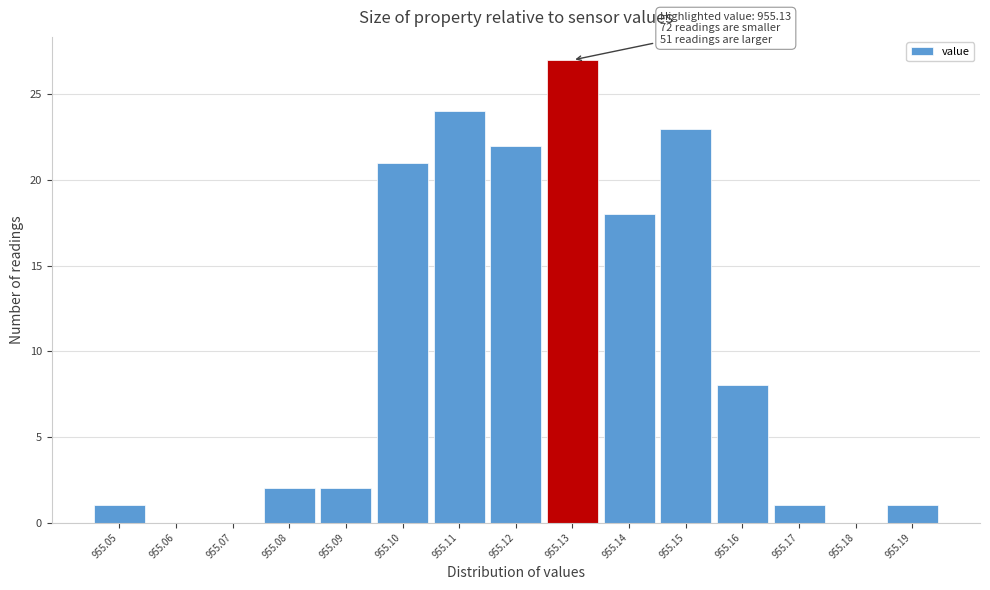

Reading left to right, extract all data points from this chart.

955.05=1	955.06=0	955.07=0	955.08=2	955.09=2	955.10=21	955.11=24	955.12=22	955.13=27	955.14=18	955.15=23	955.16=8	955.17=1	955.18=0	955.19=1